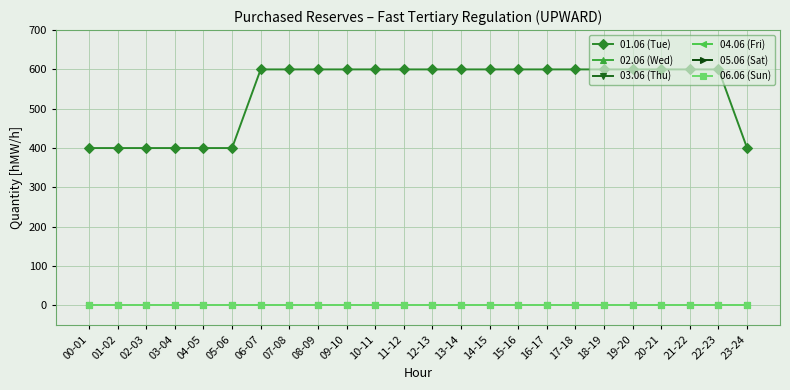

Is this an area chart (filled region under the line)?

No